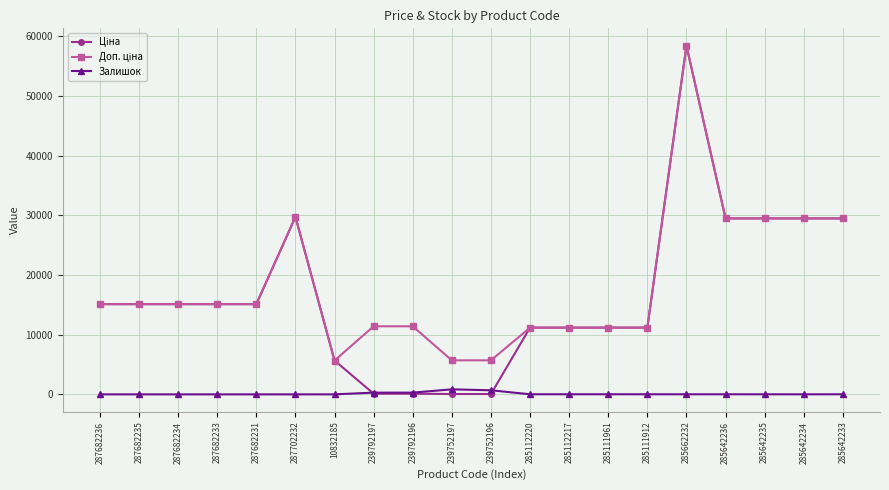

True or false: Залишок has more than 0 interior local peaks.

True